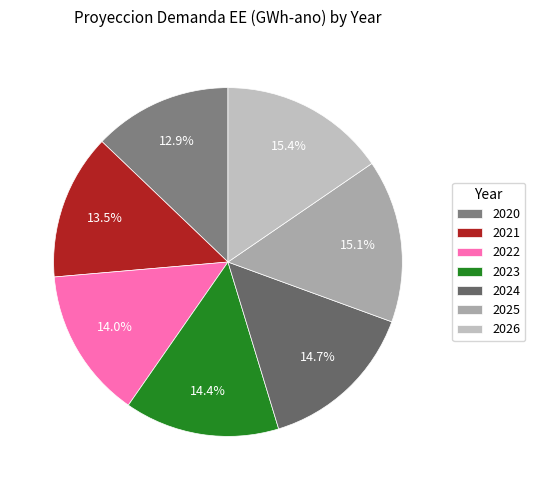

Is there any slice that represents more than half of the pie?

No